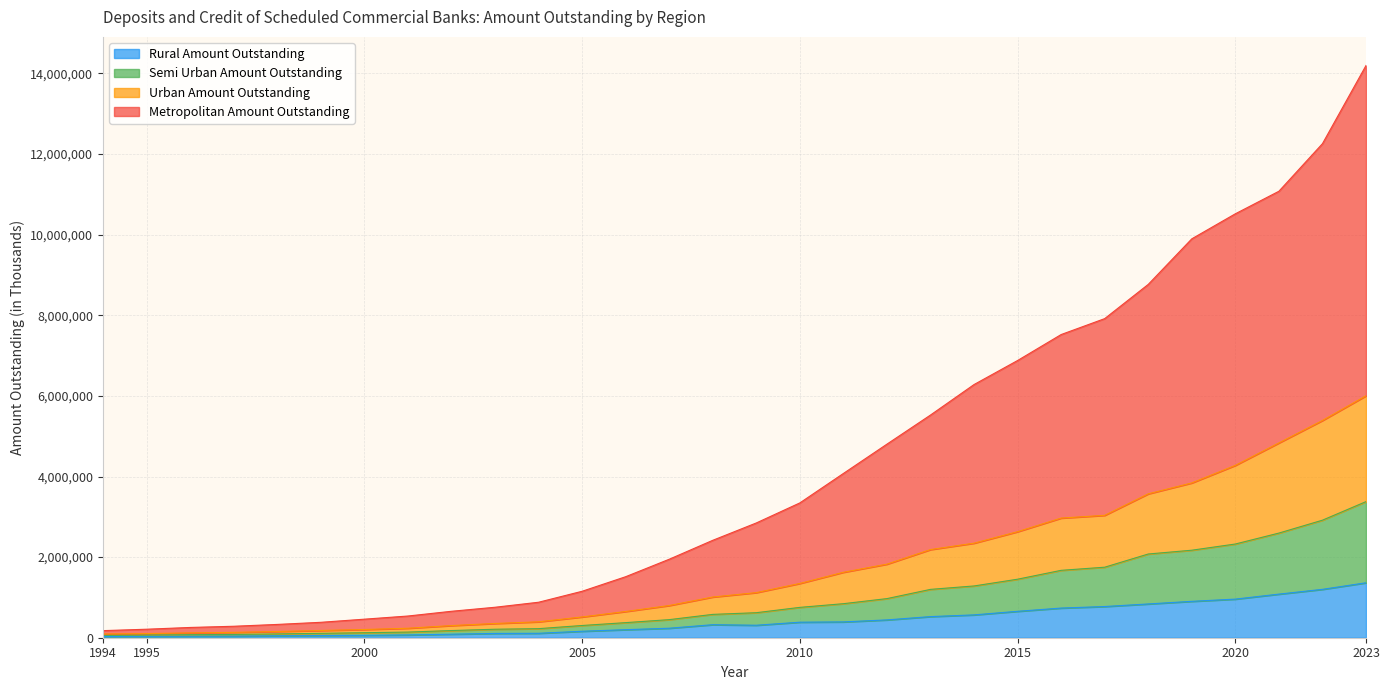

At which category is the sum across all series the highest?

2023